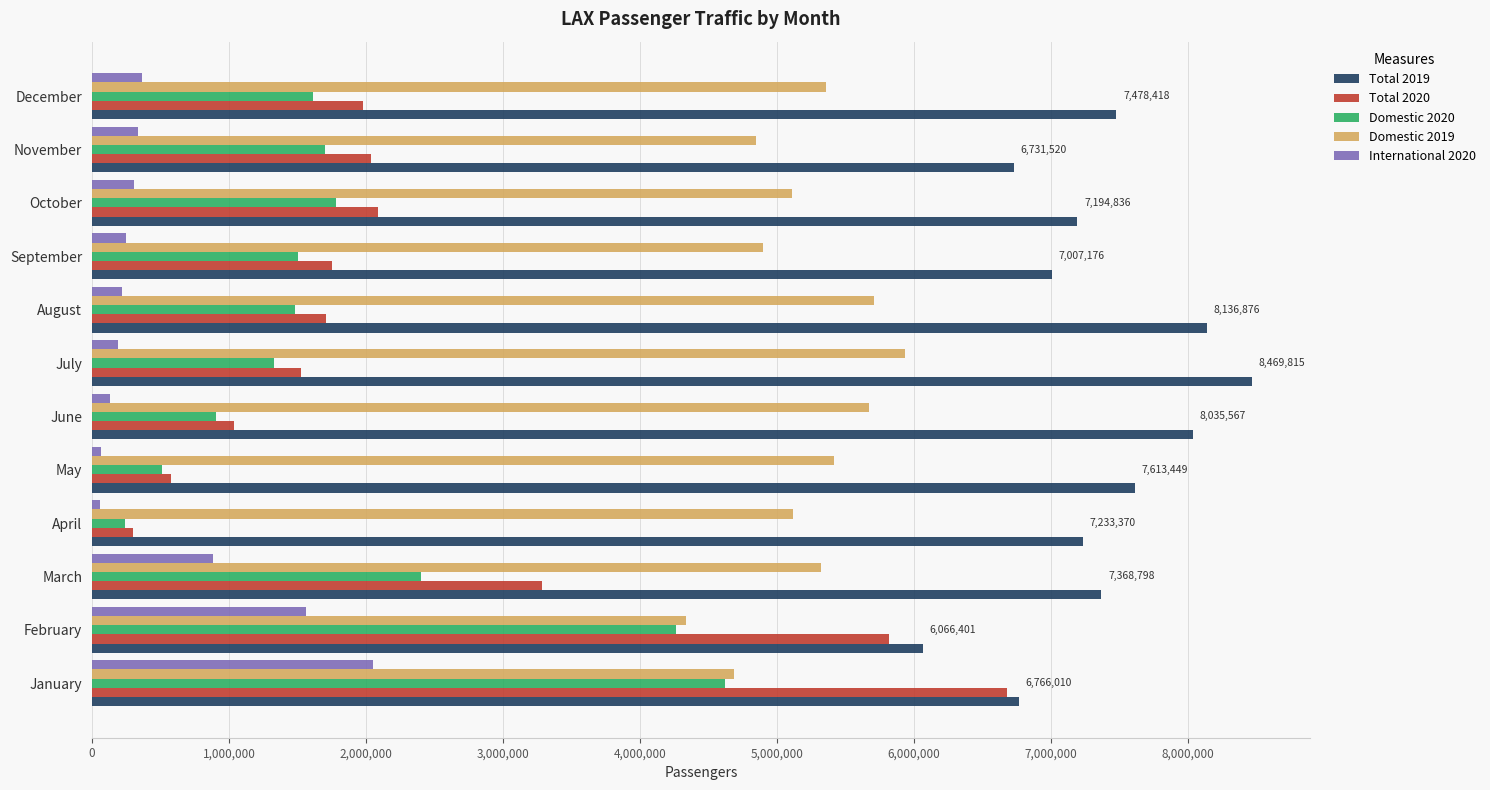

How many data points in Domestic 2019 are less than 5322333?

6